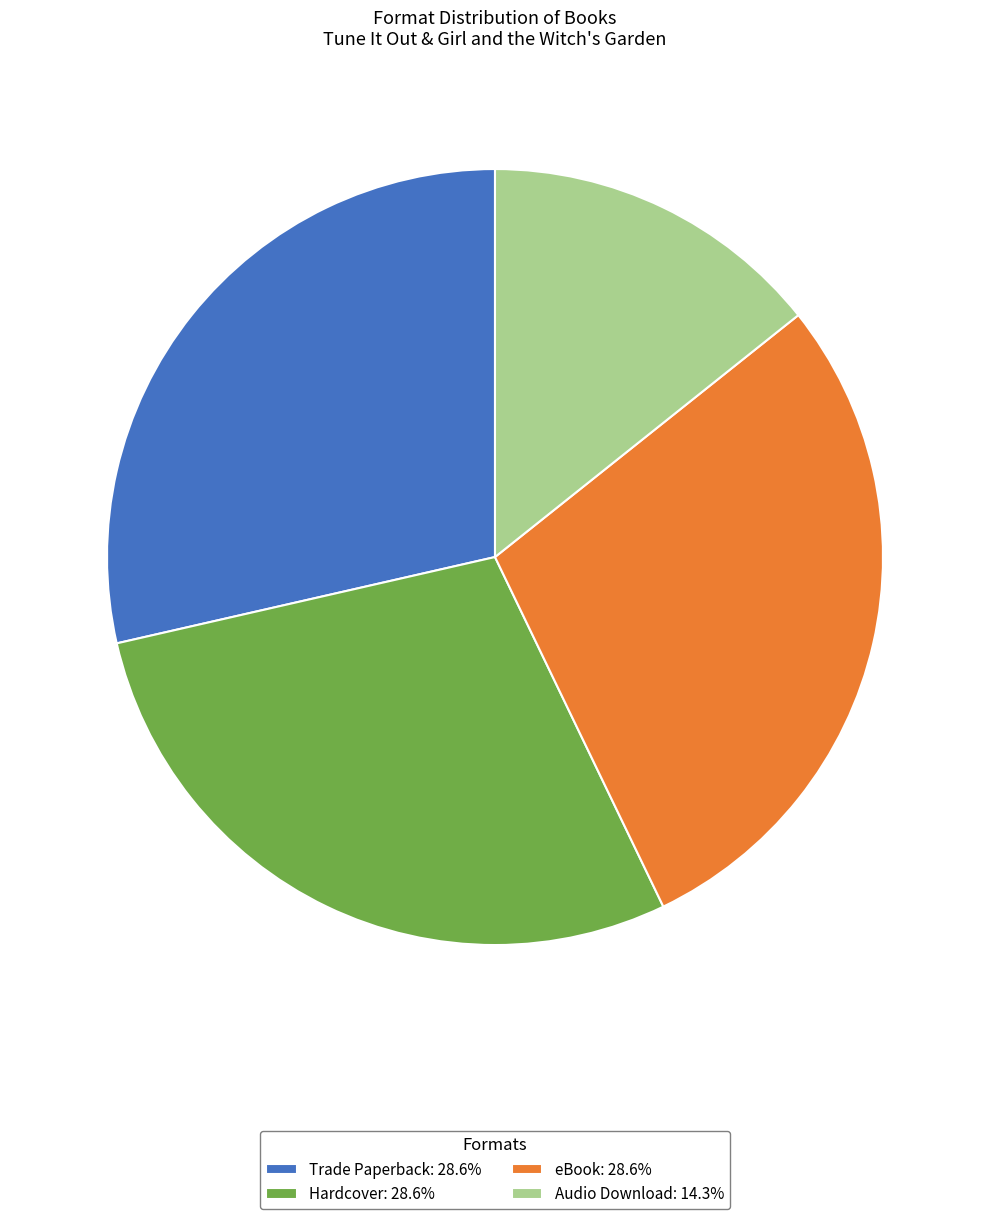

What is the ratio of the value at Hardcover: 28.6% to the value at eBook: 28.6%?

1.0